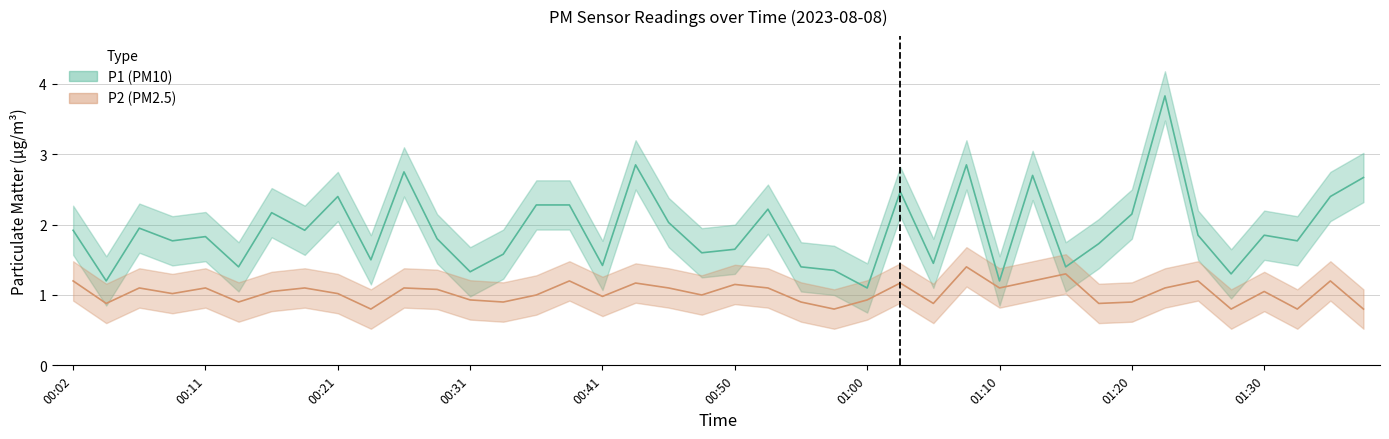

How many values in the P2 series are below 1?

15